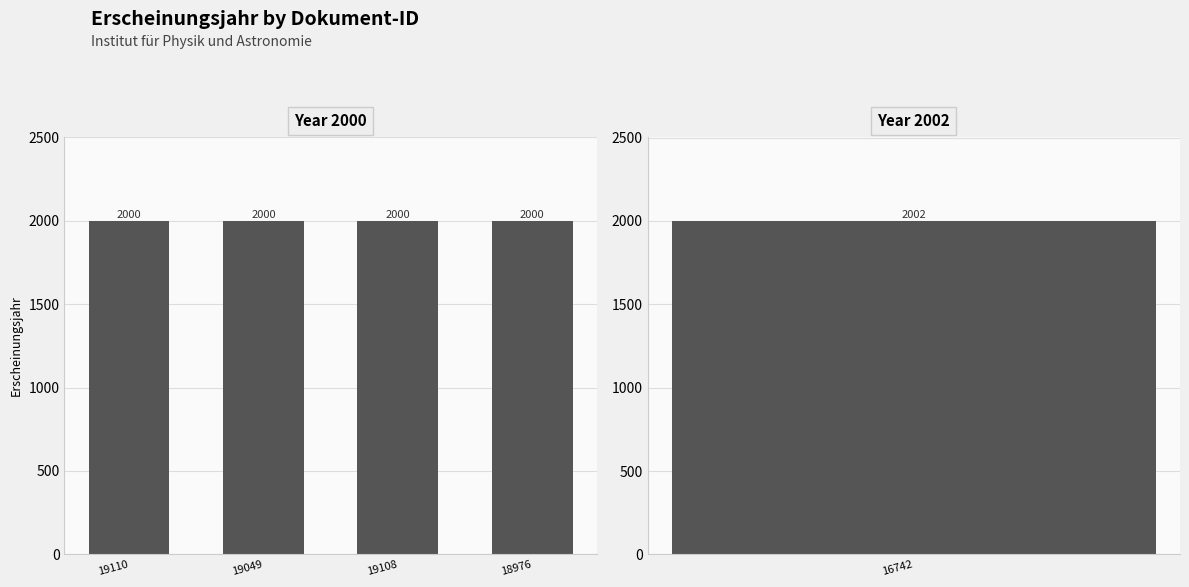

What is the average value?

2000